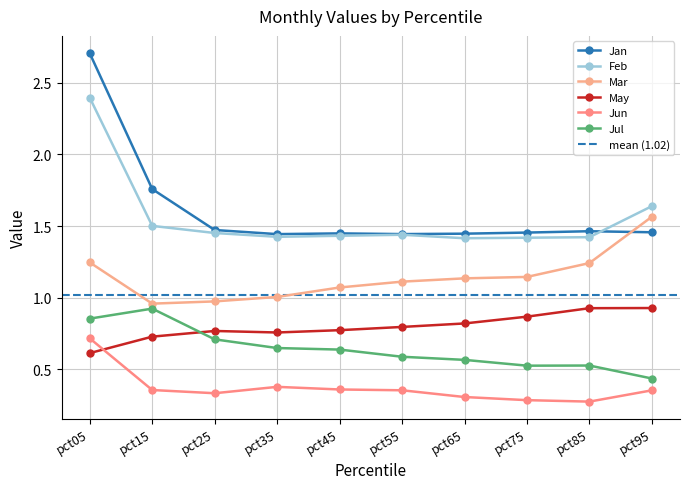

Is it true that Jul equals 0.1 at pct95?

False